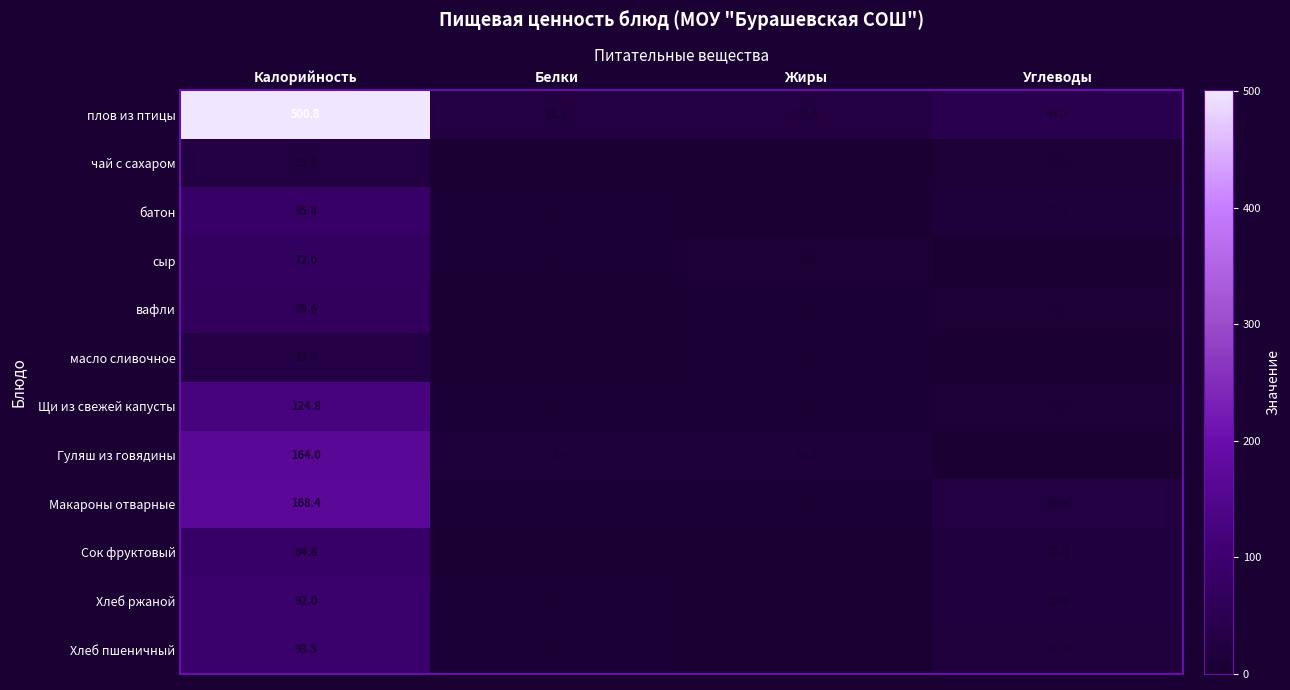

What is the spread (max minus min) of values at Калорийность?

475.0